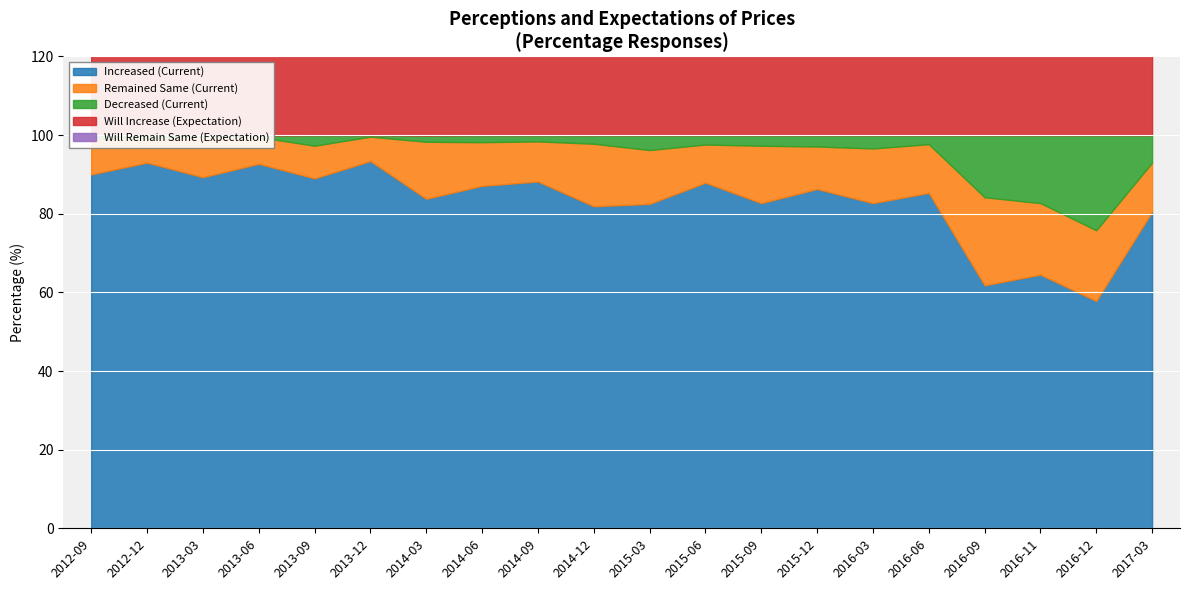

Does the chart display data point markers on the line(s)?

No